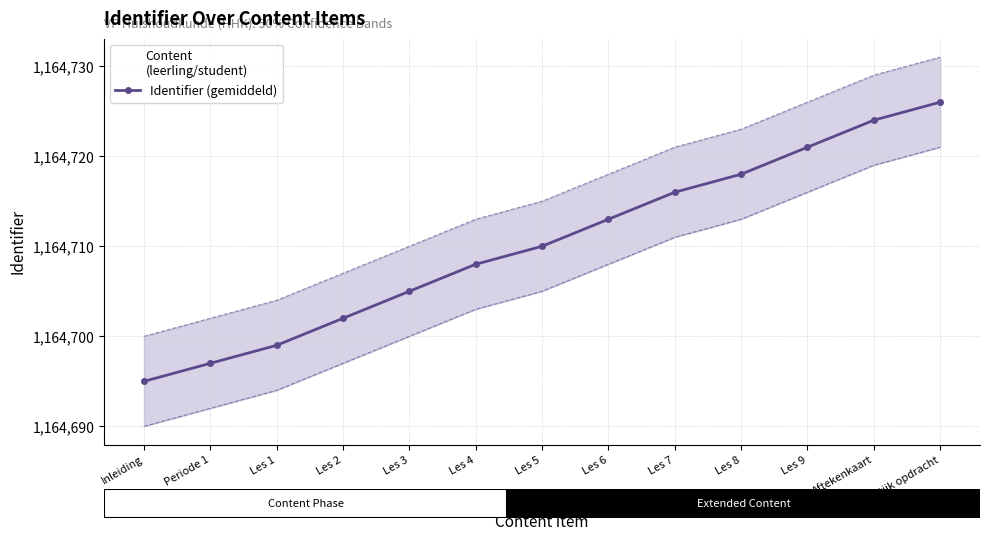

What is the maximum value shown in the chart?

1164726